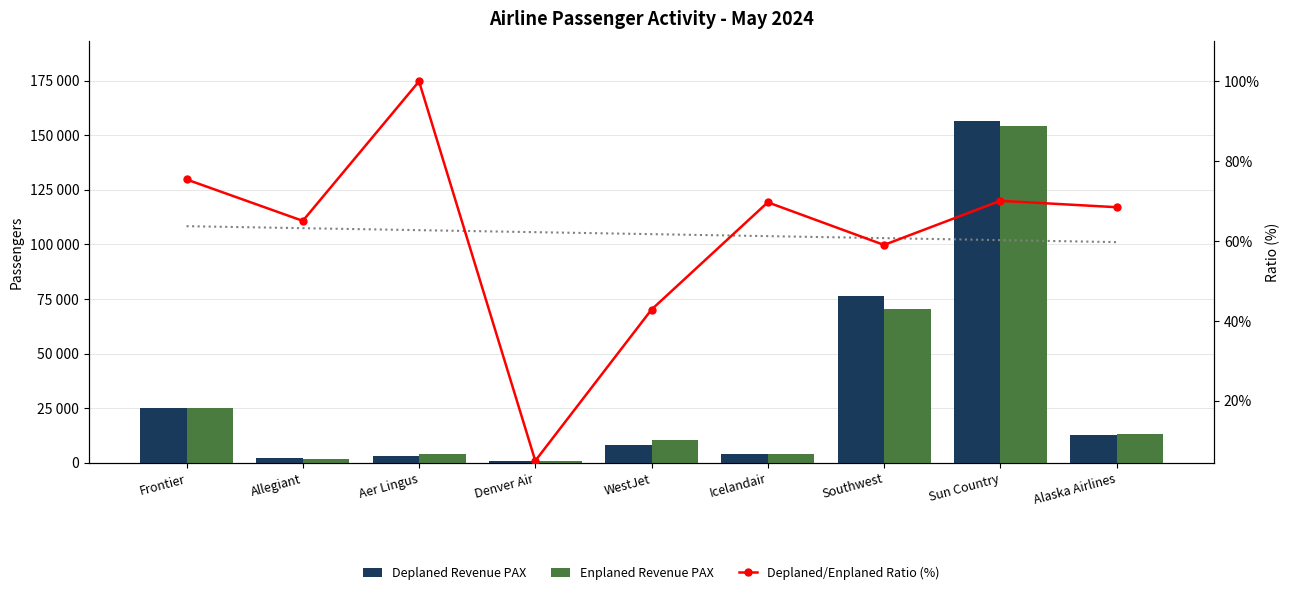

What is the sum of the Enplaned Revenue PAX values at Denver Air and Sun Country?

155273.0